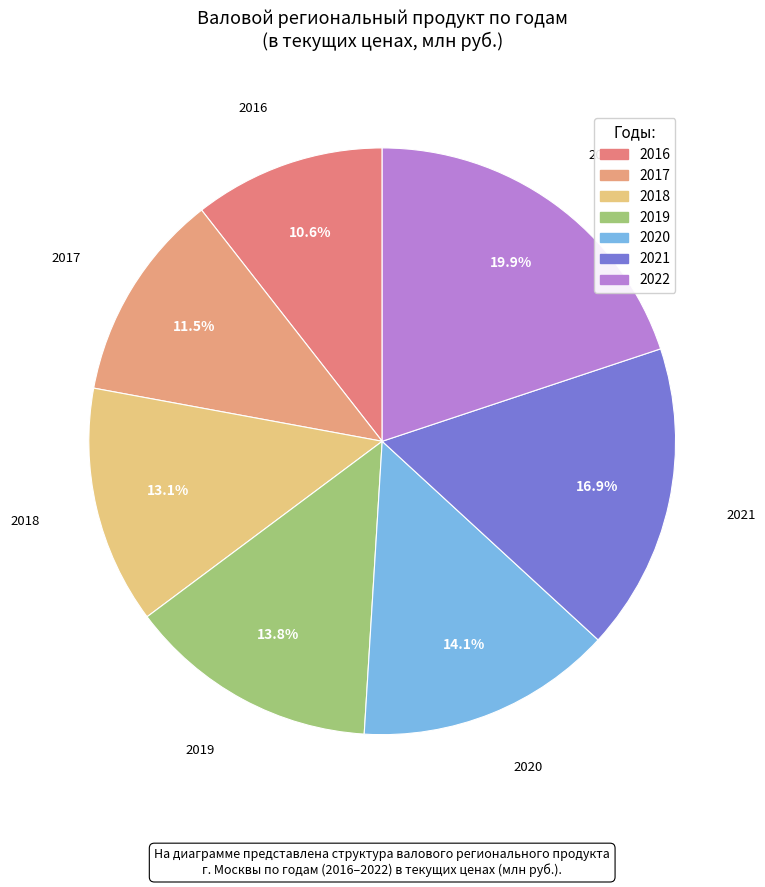

How many slices are in this pie chart?

7